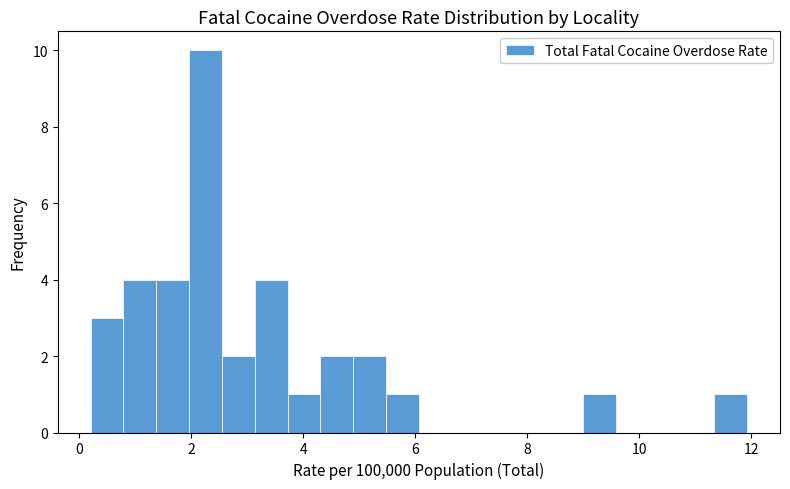

Around what value on the x-axis is the tallest bar? Give the approximate position of its centre, as read against the axis.

2.2